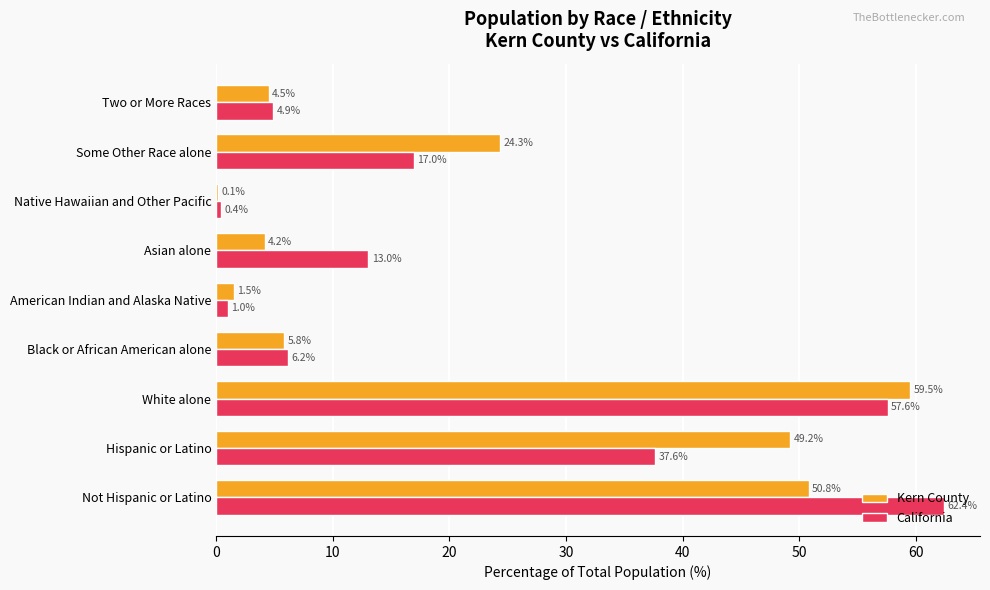

True or false: Kern County has a value of 0.1 at Native Hawaiian and Other Pacific.

True